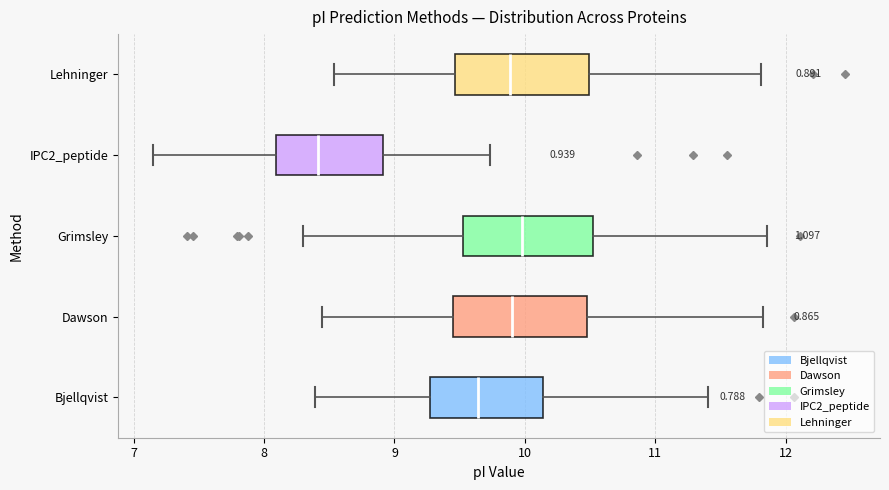

Which box has the furthest to the left median line?

IPC2_peptide